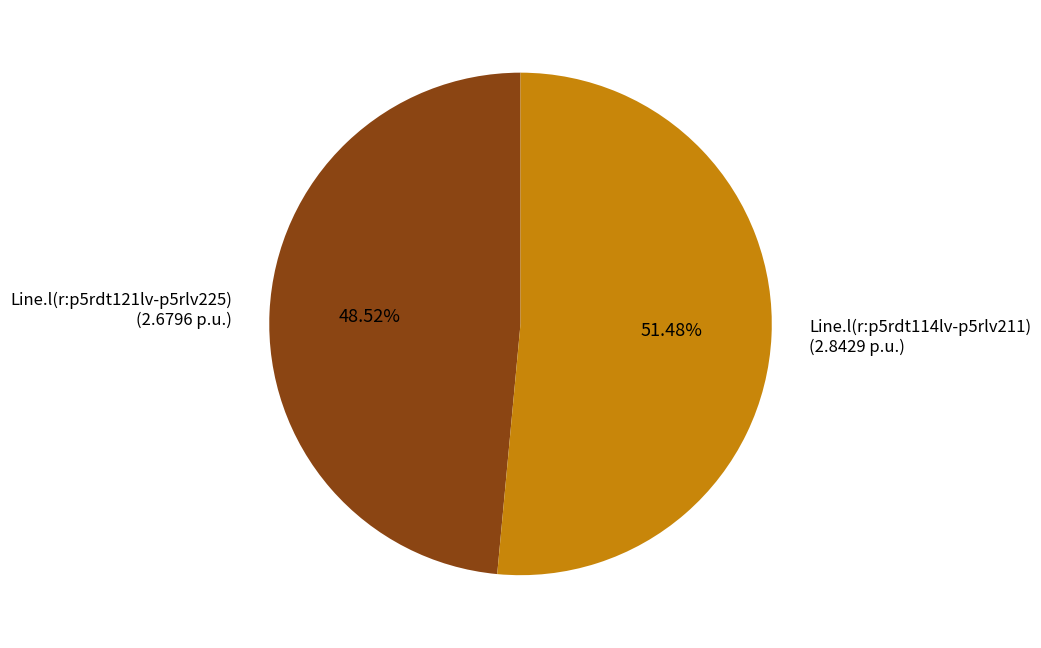

How many slices are in this pie chart?

2